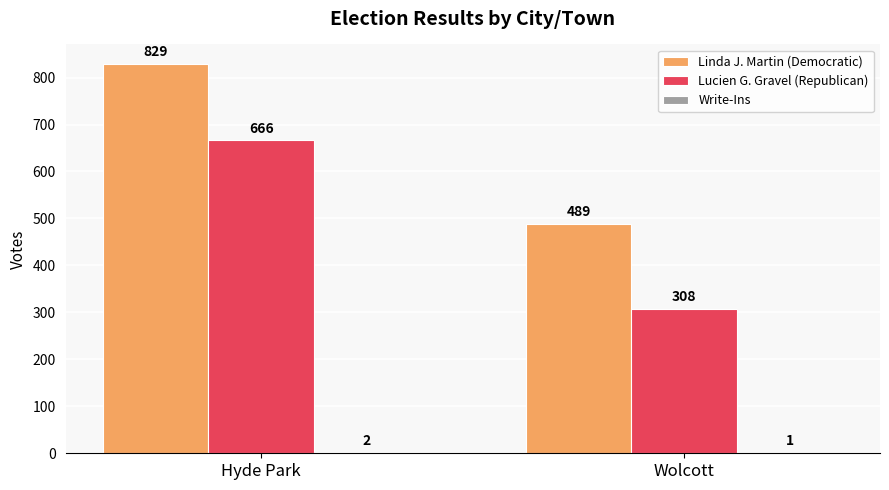

What is the total value across all series at Hyde Park?

1497